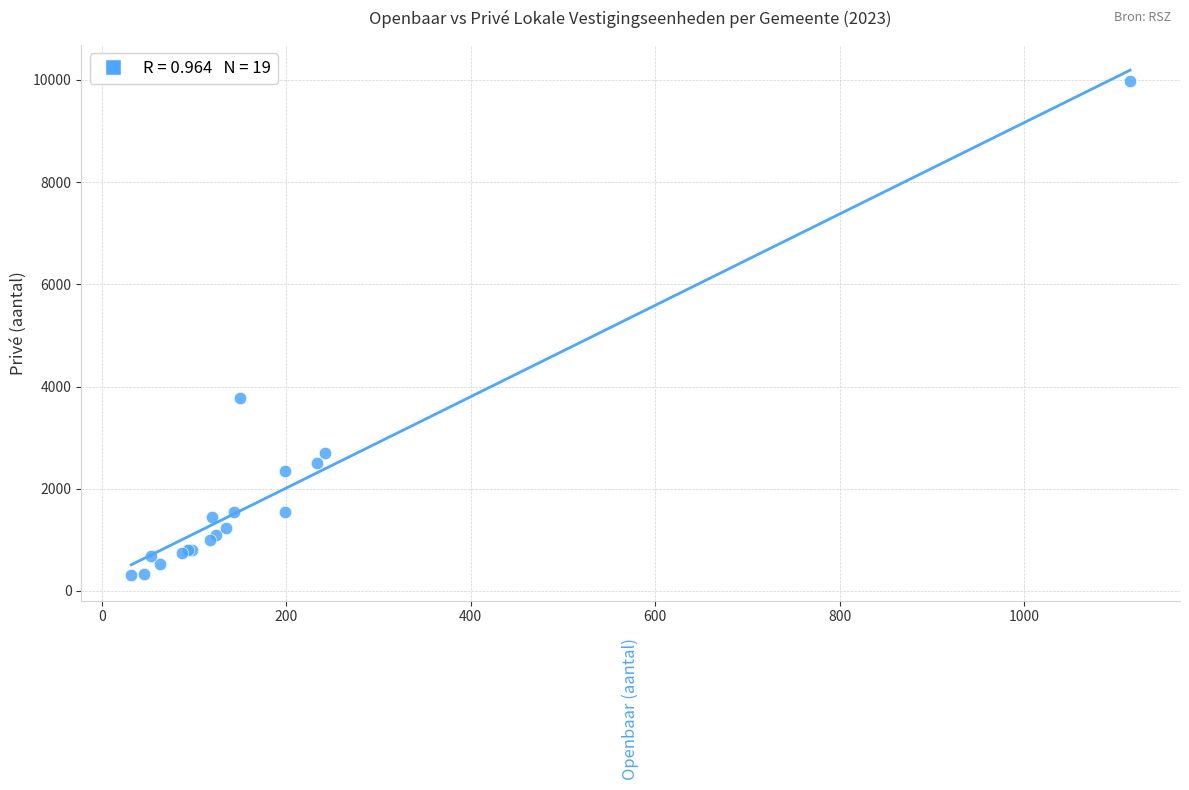

What Y value in the scatter plot is closest to 5147?

3783